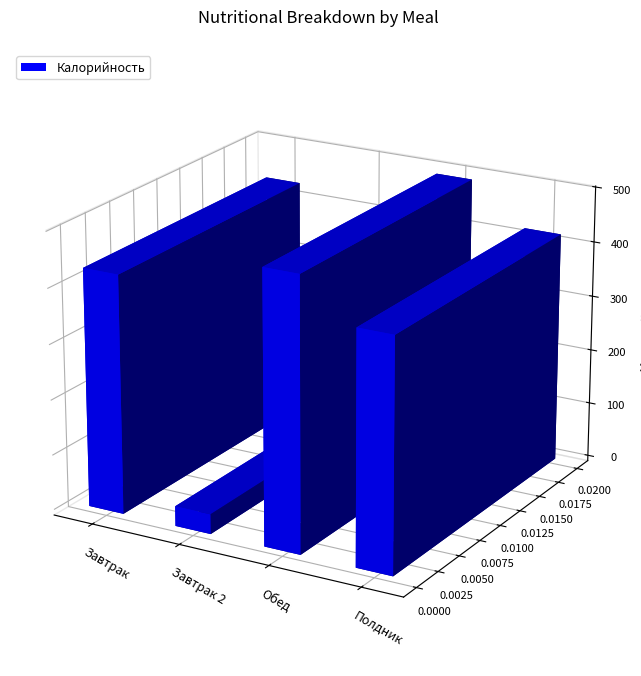

Which has a higher value, Обед or Завтрак 2?

Обед